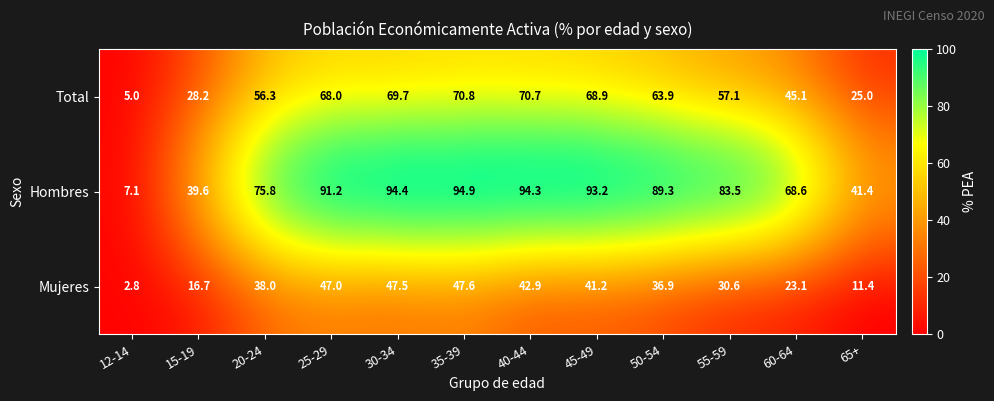

What is the minimum value shown in the chart?

2.8